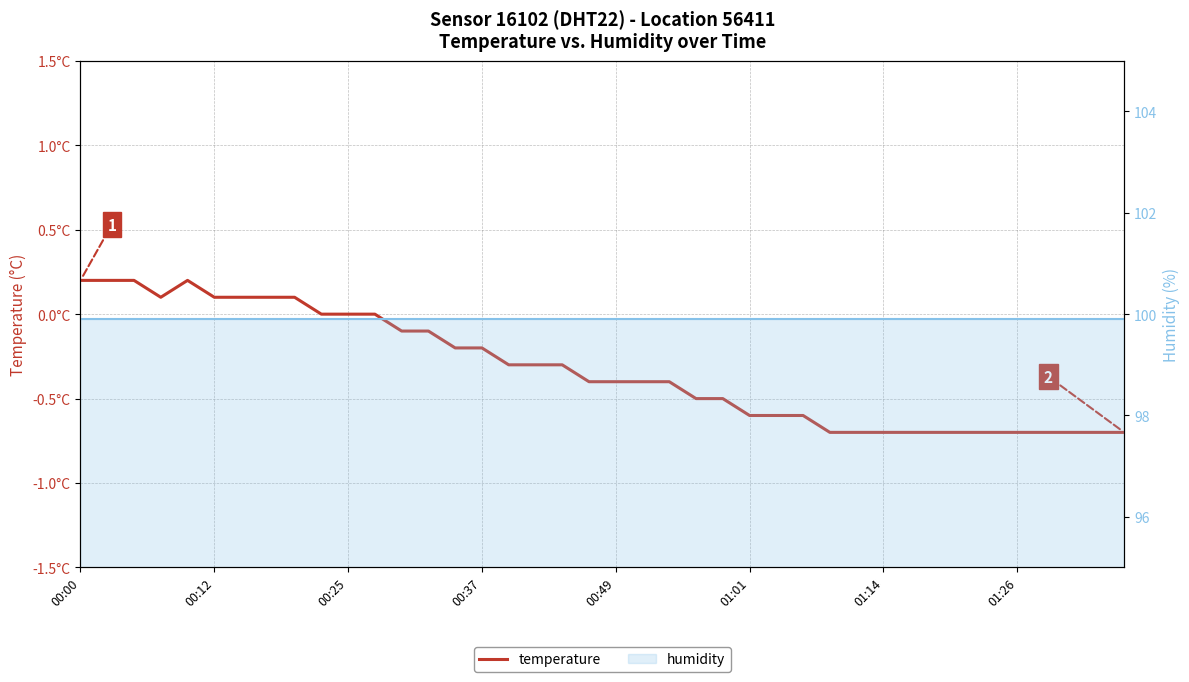

Is the value of humidity at 28 greater than the value of temperature at 13?

Yes